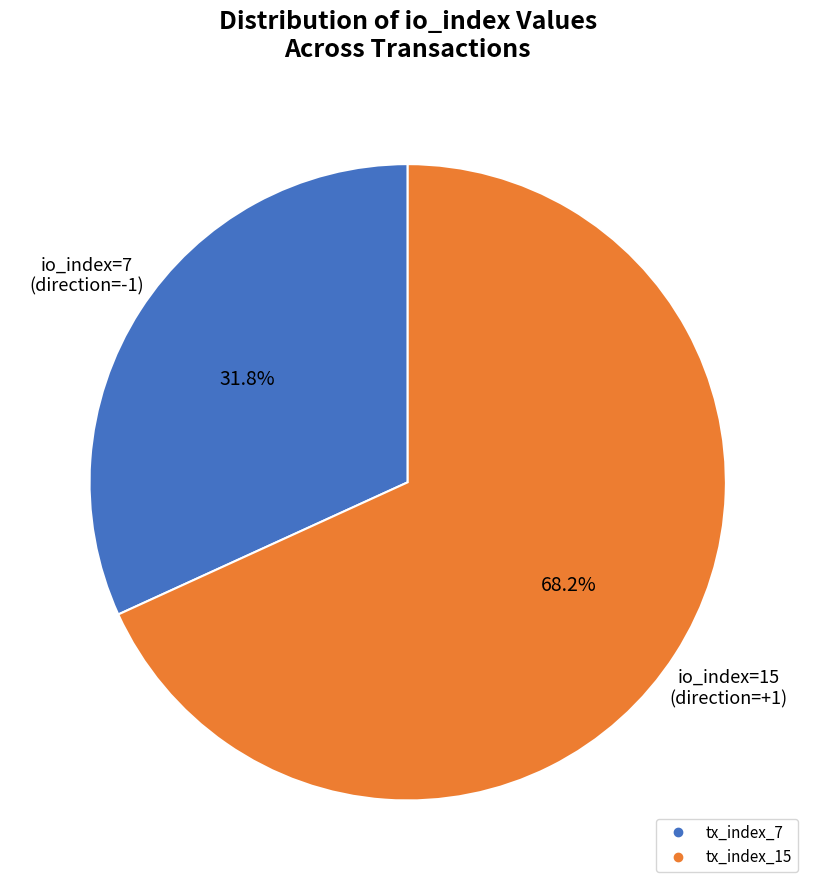

What percentage do tx_index_15 and tx_index_7 together represent?

100.0%